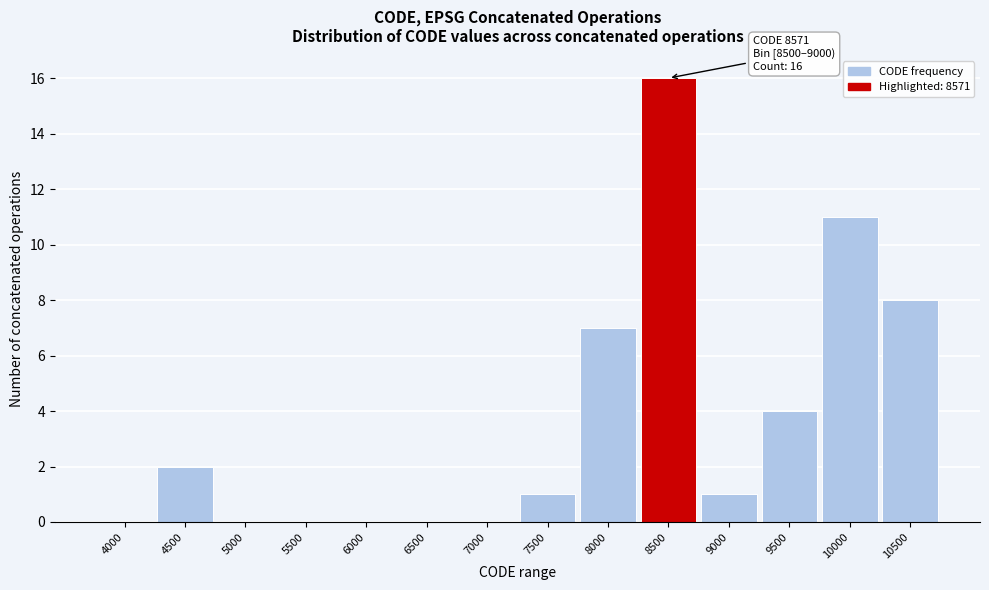

Reading left to right, transcribe all the data shown in this chart.

4000=0	4500=2	5000=0	5500=0	6000=0	6500=0	7000=0	7500=1	8000=7	8500=16	9000=1	9500=4	10000=11	10500=8